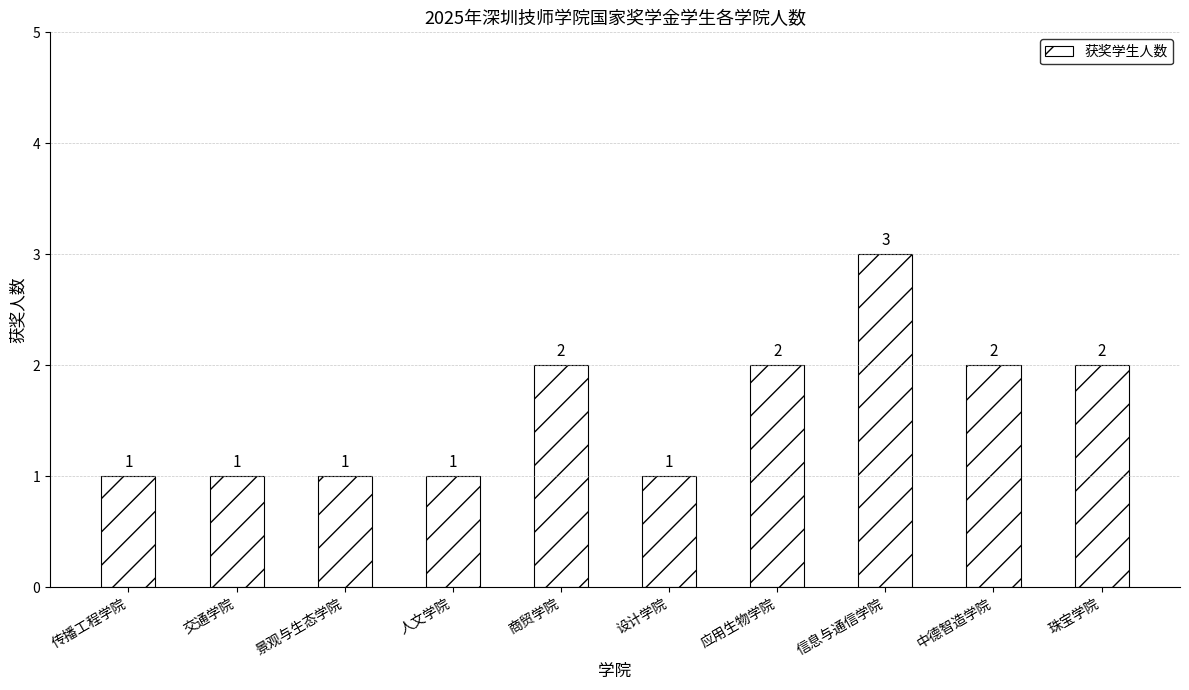

Reading left to right, transcribe all the data shown in this chart.

传播工程学院=1	交通学院=1	景观与生态学院=1	人文学院=1	商贸学院=2	设计学院=1	应用生物学院=2	信息与通信学院=3	中德智造学院=2	珠宝学院=2